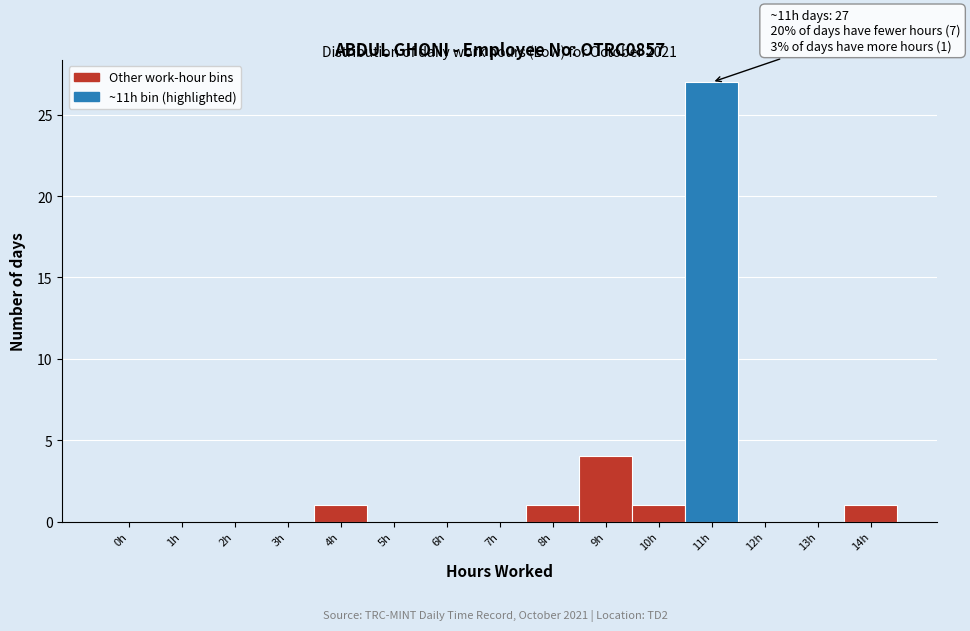

Reading left to right, transcribe all the data shown in this chart.

0h=0	1h=0	2h=0	3h=0	4h=1	5h=0	6h=0	7h=0	8h=1	9h=4	10h=1	11h=27	12h=0	13h=0	14h=1